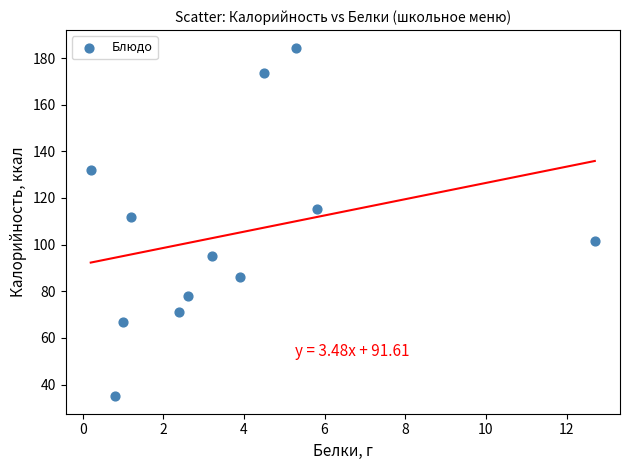

What Y value in the scatter plot is closest to 109?

111.9